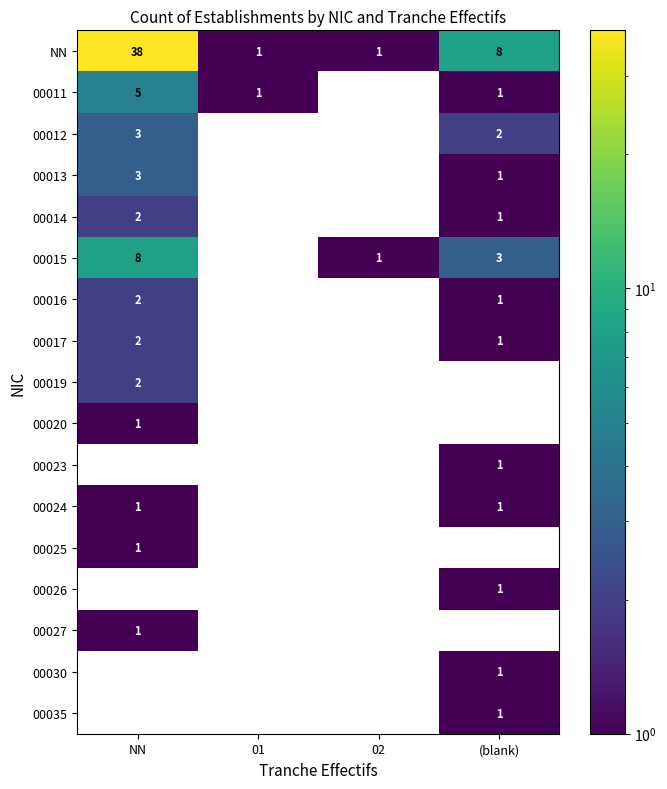

True or false: 00014 has a value of 2 at NN.

True